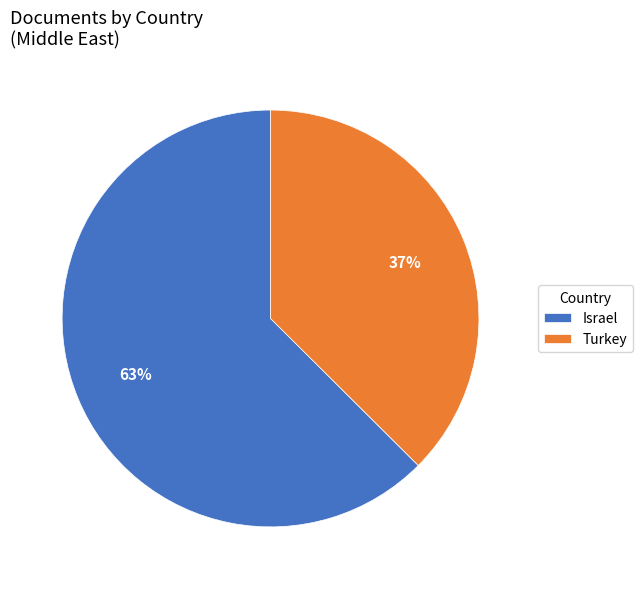

Rank the categories by value from highest to lowest.

Israel, Turkey